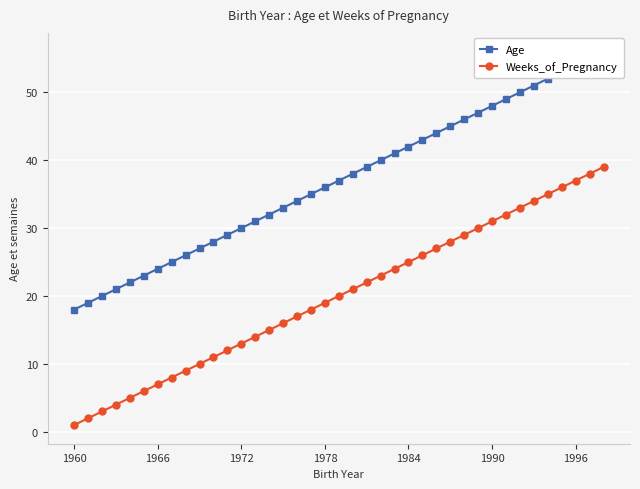

Is it true that Weeks_of_Pregnancy equals 3 at 1996?

False